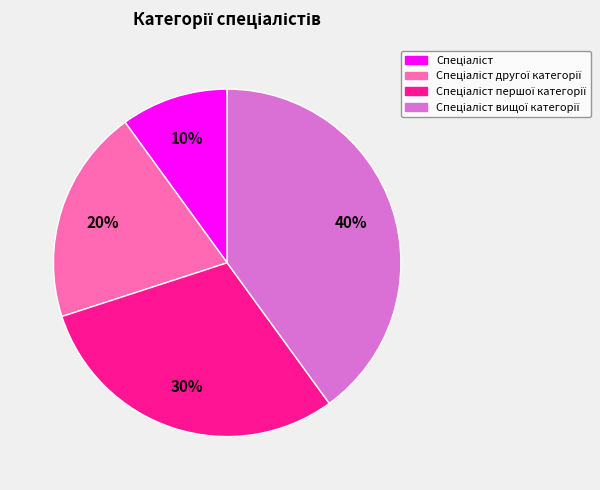

To the nearest percent, what is the difference between the largest and smallest slice percentages?

30%